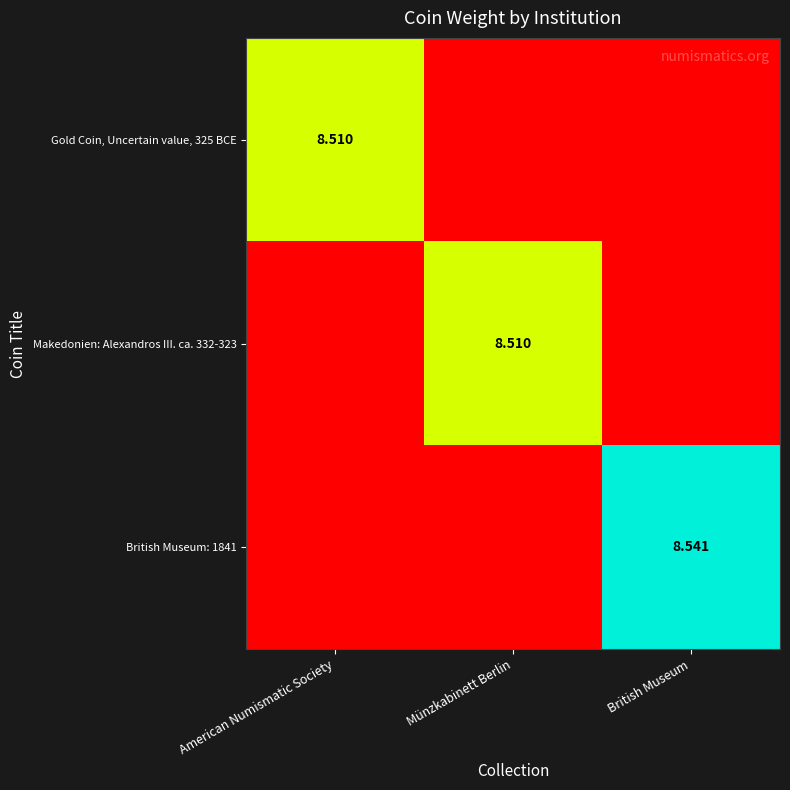

List the series in order of their peak value, lowest first.

Gold Coin, Uncertain value, 325 BCE, Makedonien: Alexandros III. ca. 332-323, British Museum: 1841